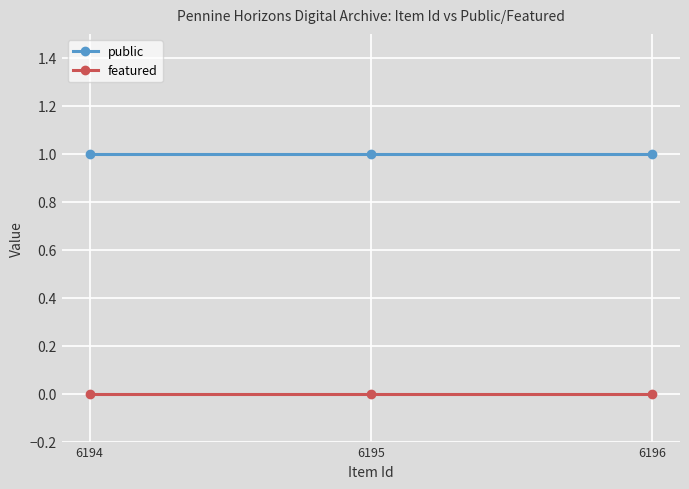

True or false: public has a value of 0 at 6194.

False